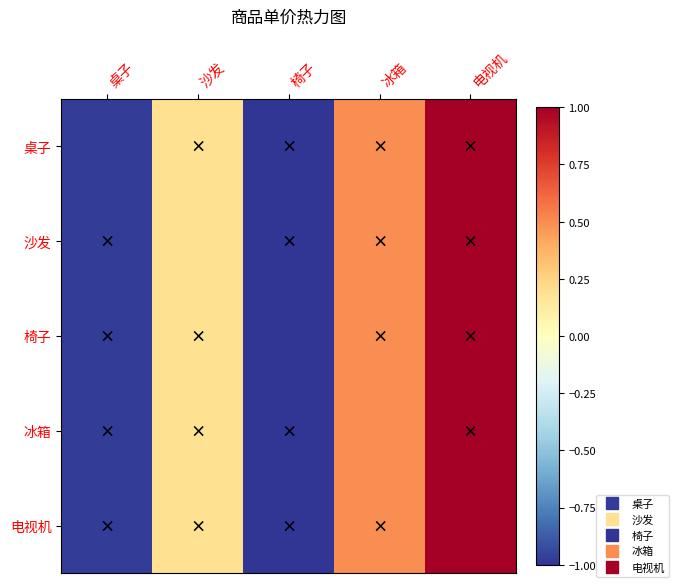

Which label corresponds to the smallest value in the chart?

椅子